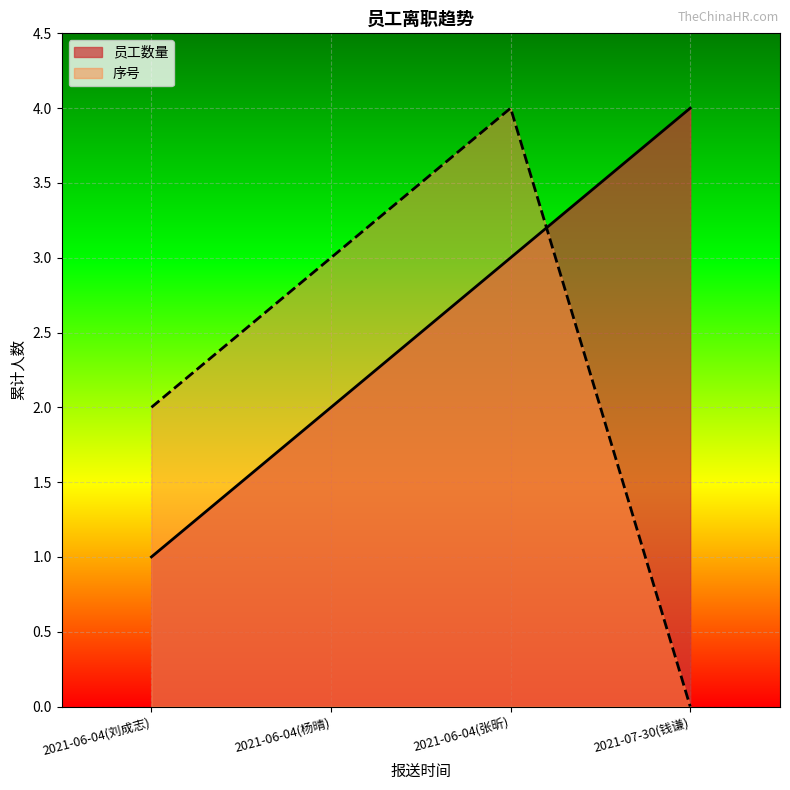

What is the sum of the 员工数量 values at 2021-07-30(钱谦) and 2021-06-04(张昕)?

7